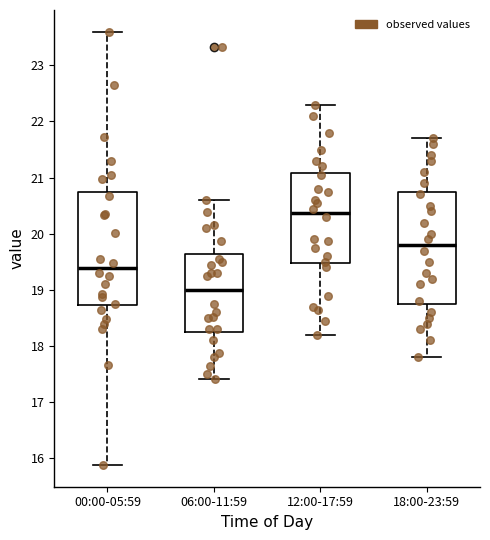

Reading left to right, transcribe this box plot: for each box, give where its median line is, the range the box spans, and where its two whiskers end, as read against the y-axis. The values are not printed on the chart, so give them approximately, as read against the axis.

00:00-05:59: median 19.4, box 18.7 to 20.7, whiskers 15.9 to 23.6
06:00-11:59: median 19.0, box 18.3 to 19.6, whiskers 17.4 to 20.6
12:00-17:59: median 20.4, box 19.5 to 21.1, whiskers 18.2 to 22.3
18:00-23:59: median 19.8, box 18.8 to 20.8, whiskers 17.8 to 21.7